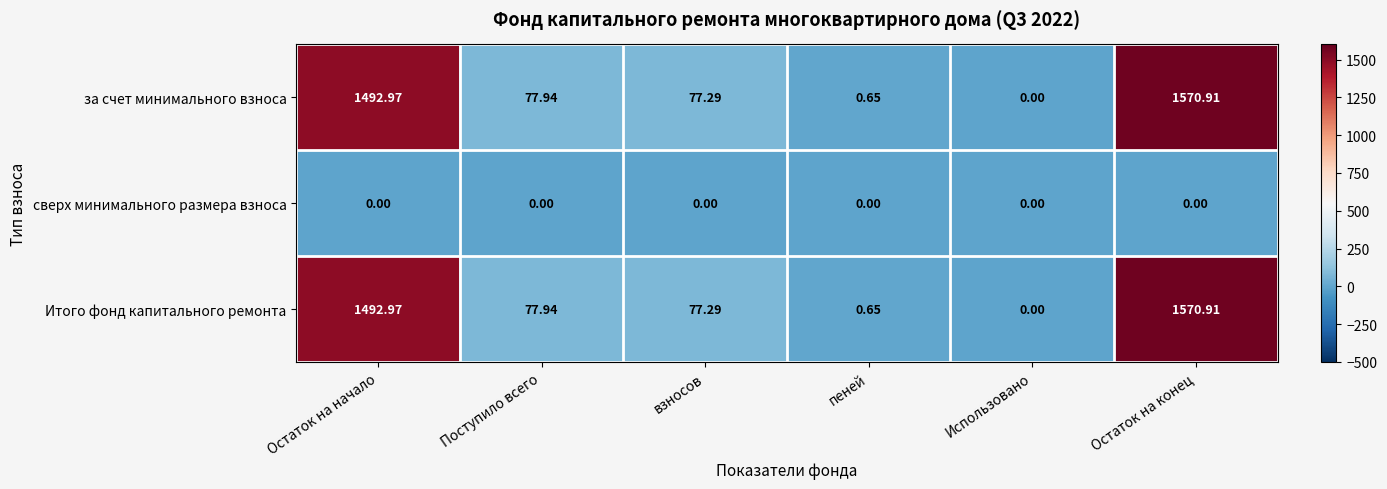

At which category is the sum across all series the highest?

Остаток на конец